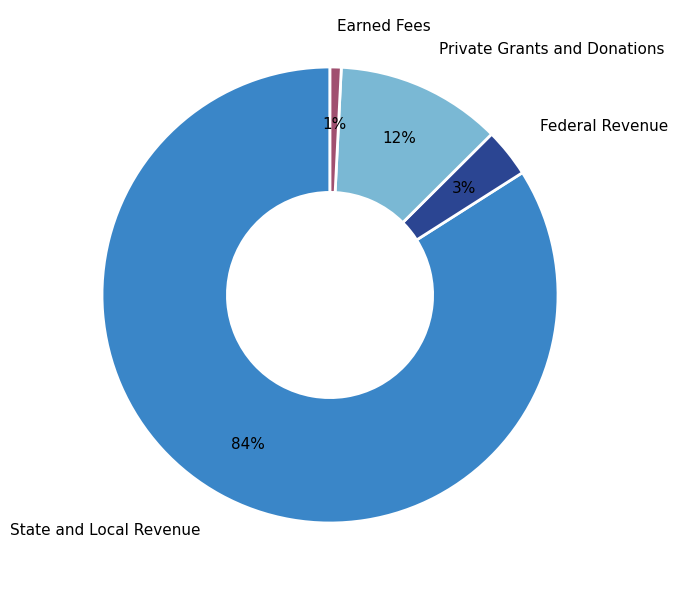

Does Private Grants and Donations represent more than half of the total?

No